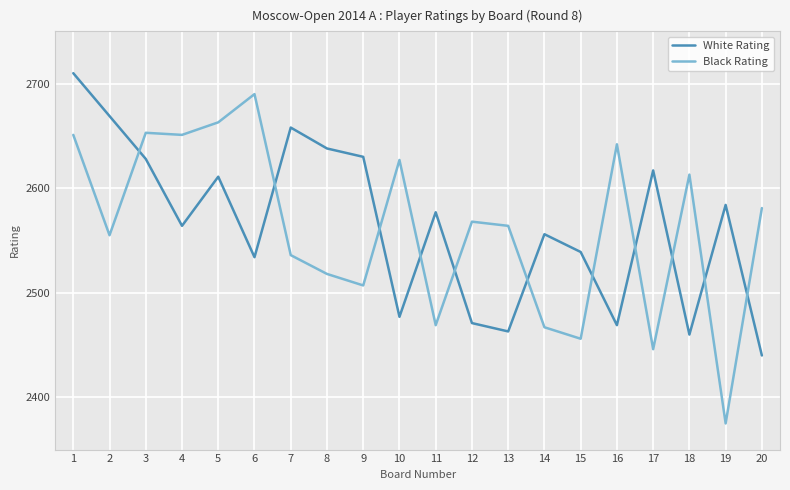

At 17, list the series in order from smallest to largest.

Black Rating, White Rating